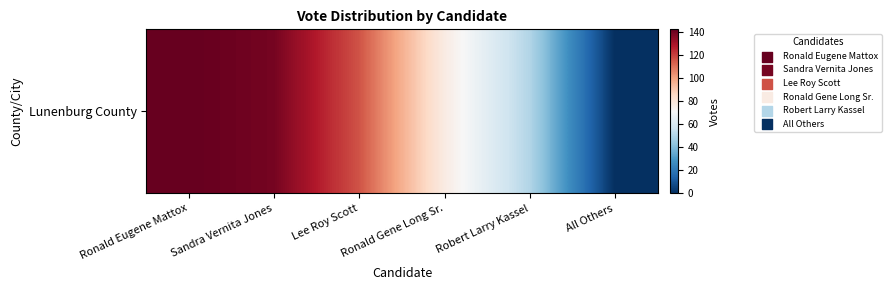

Reading left to right, what are all the values shown in this chart?

Ronald Eugene Mattox=142	Sandra Vernita Jones=139	Lee Roy Scott=116	Ronald Gene Long Sr.=77	Robert Larry Kassel=50	All Others=0